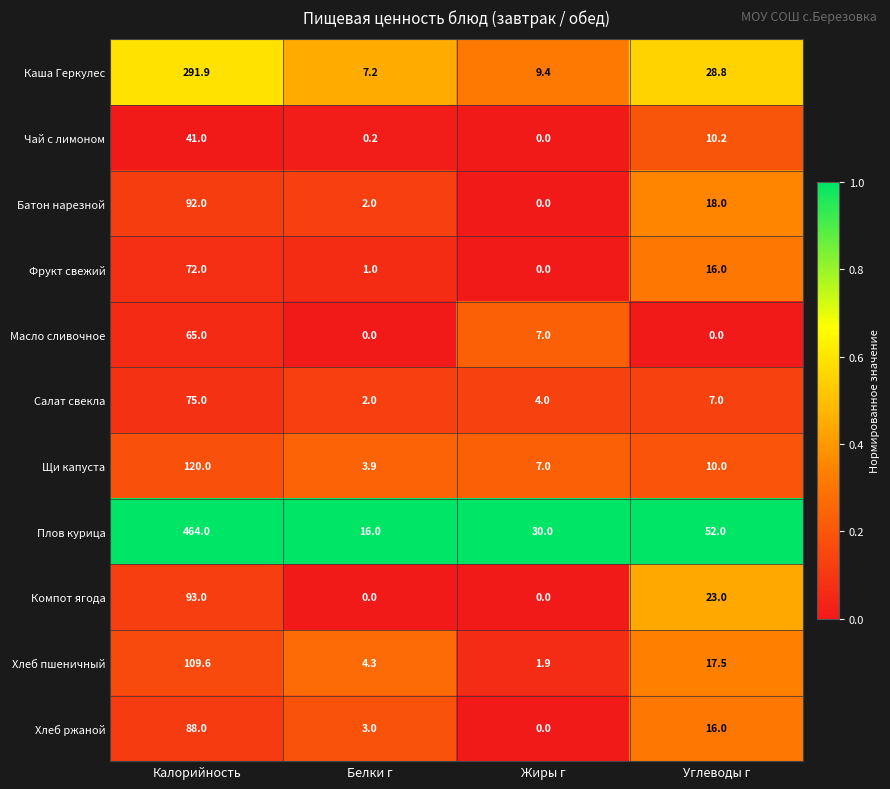

The value of Батон нарезной at Белки г is 2.0. True or false?

True